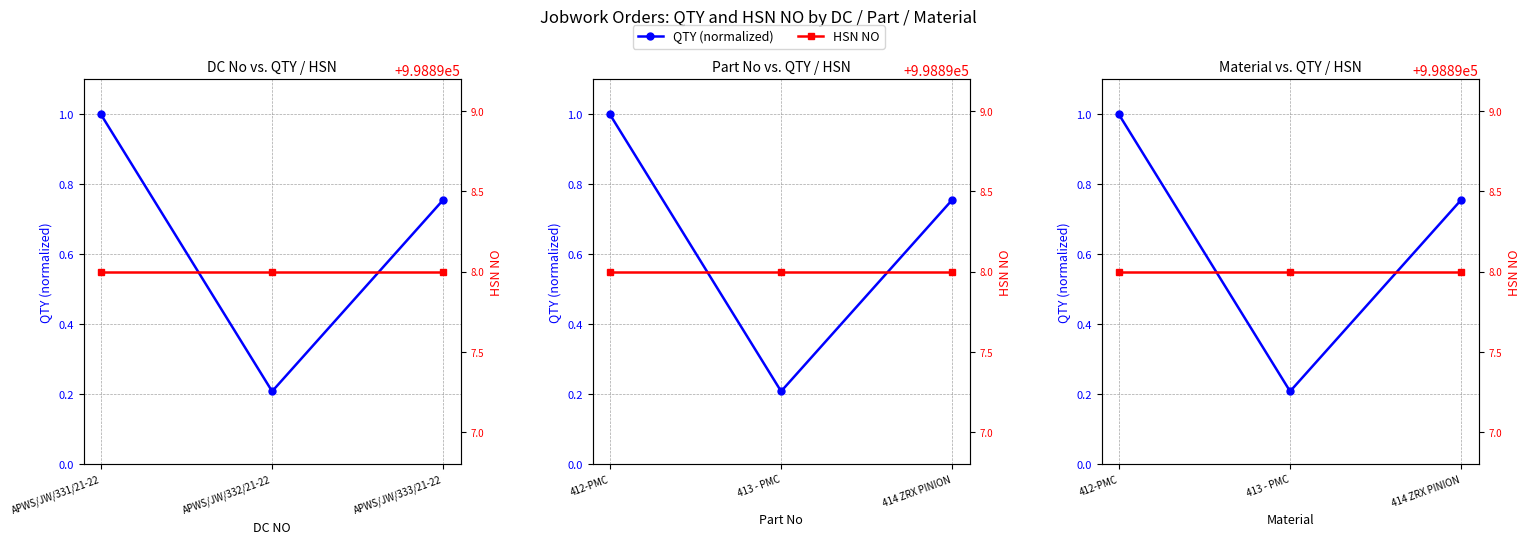

What is the lowest value of the QTY (normalized) series?

0.2